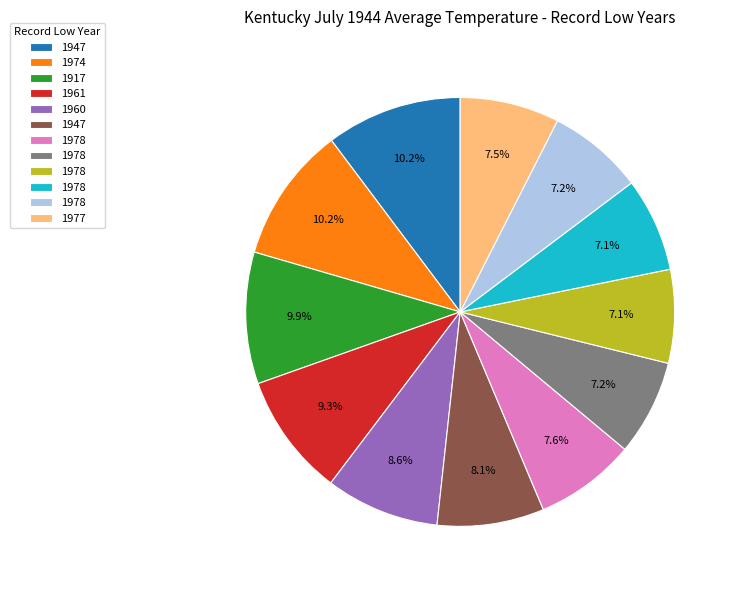

Does any single category account for the majority?

No